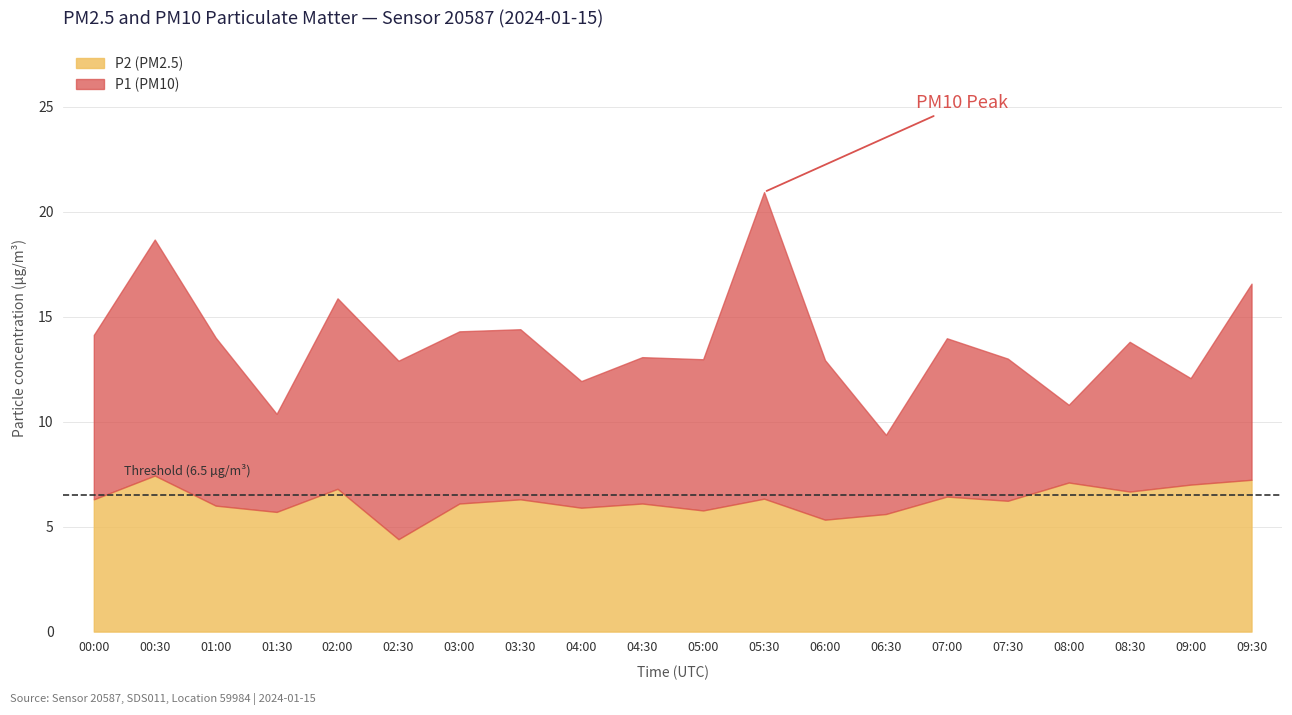

Rank the series by their maximum value, from highest to lowest.

P1, P2